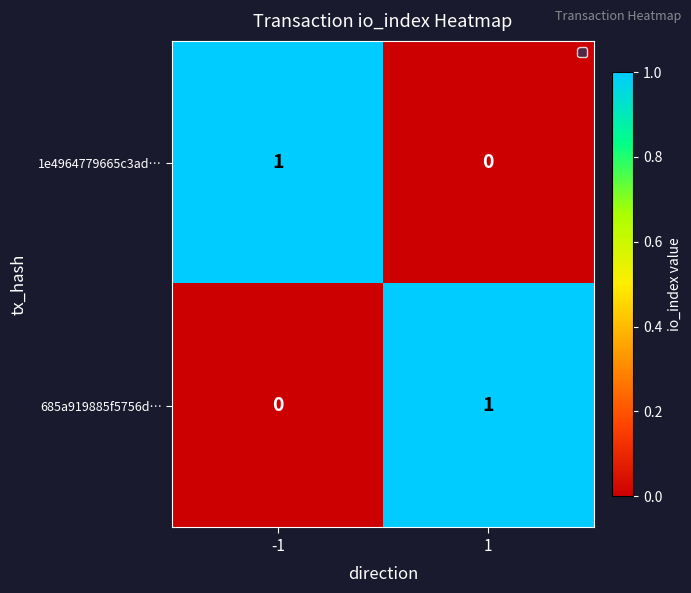

Is the value of 685a919885f5756d… at 1 greater than the value of 1e4964779665c3ad… at 1?

Yes